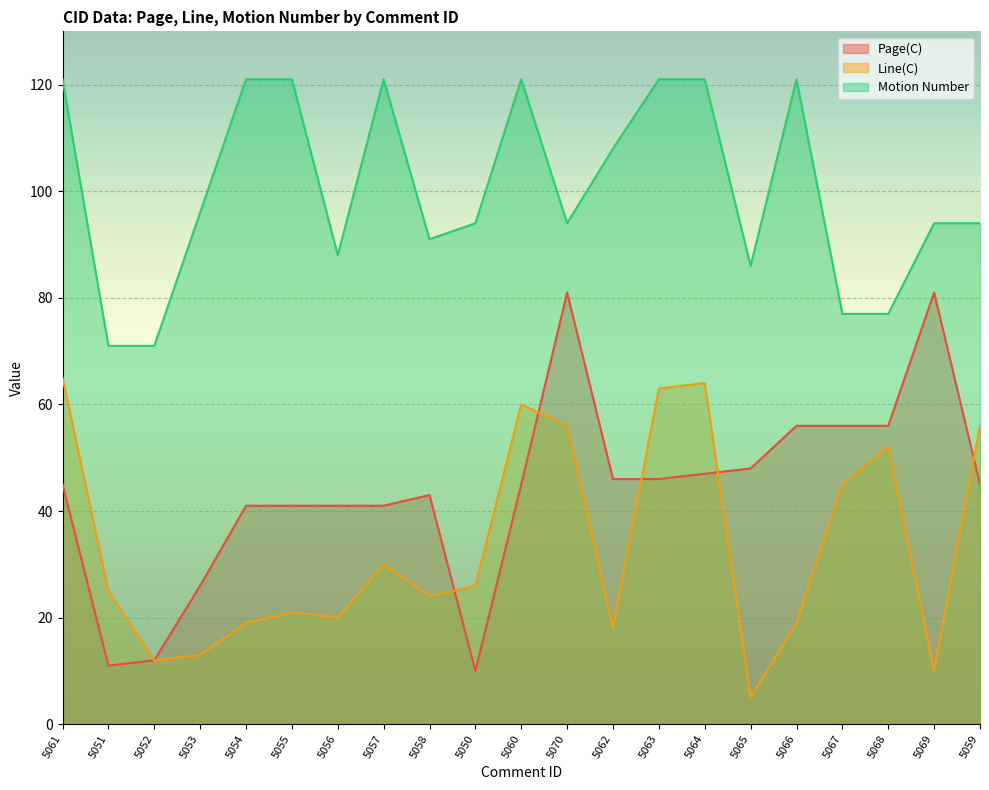

Rank the series by their average value, from highest to lowest.

Motion Number, Page(C), Line(C)